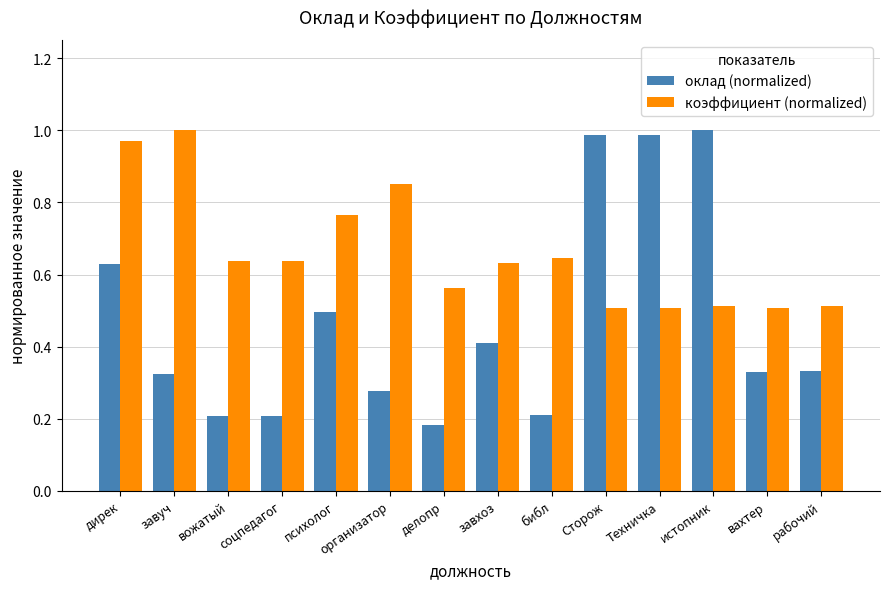

Which label corresponds to the smallest value in the chart?

делопр